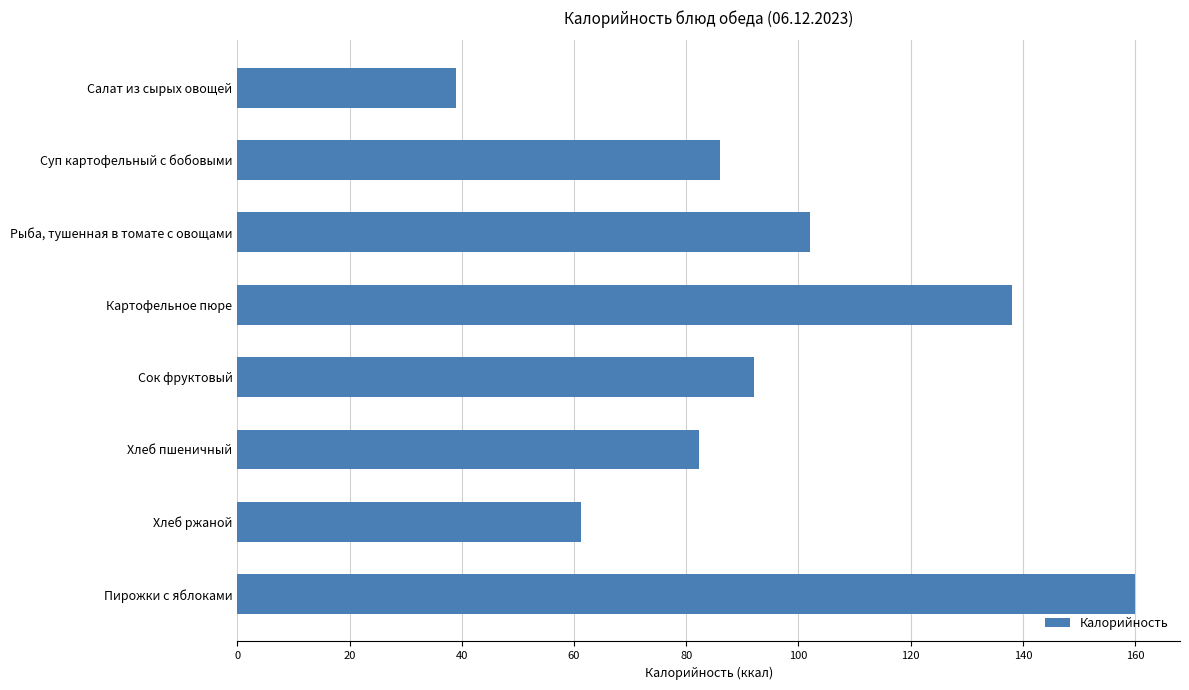

Approximately how many times larger is the value at Картофельное пюре compared to Пирожки с яблоками?

0.9